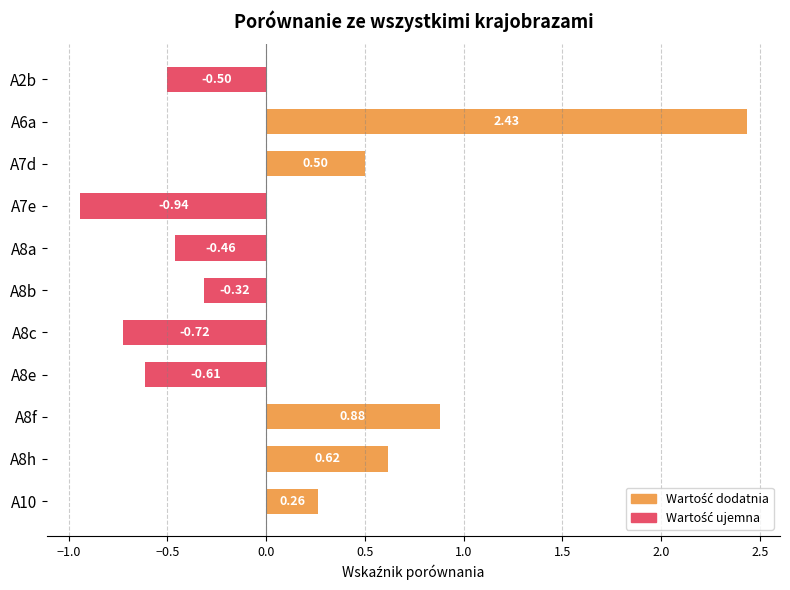

How many values are below zero?

6